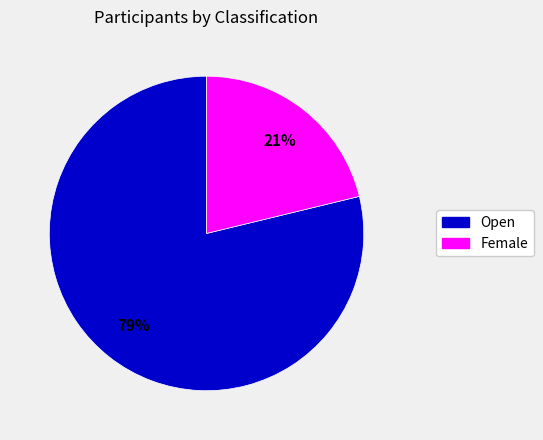

Is there any slice that represents more than half of the pie?

Yes